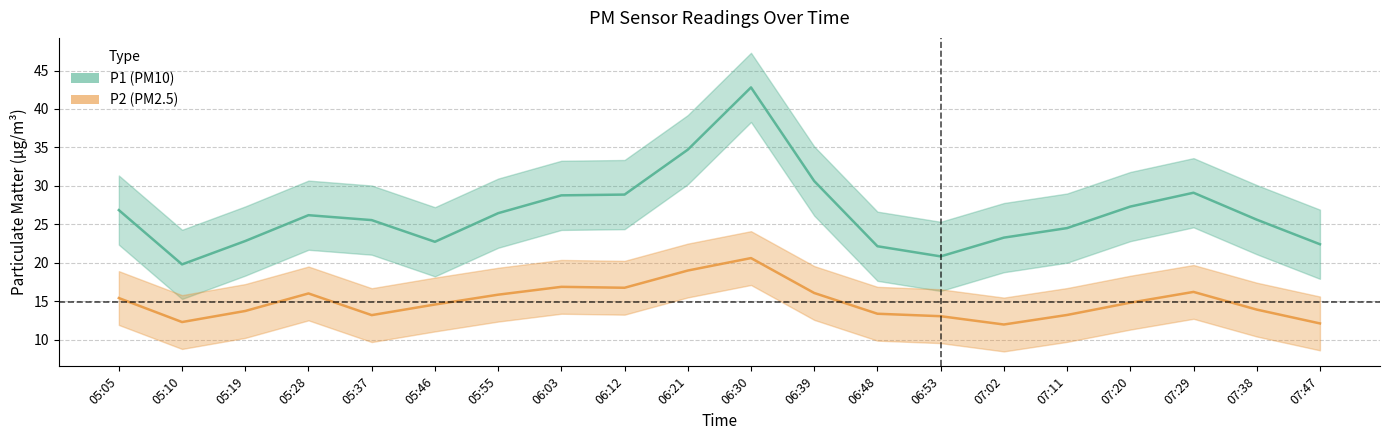

How many lines are shown in the chart?

2